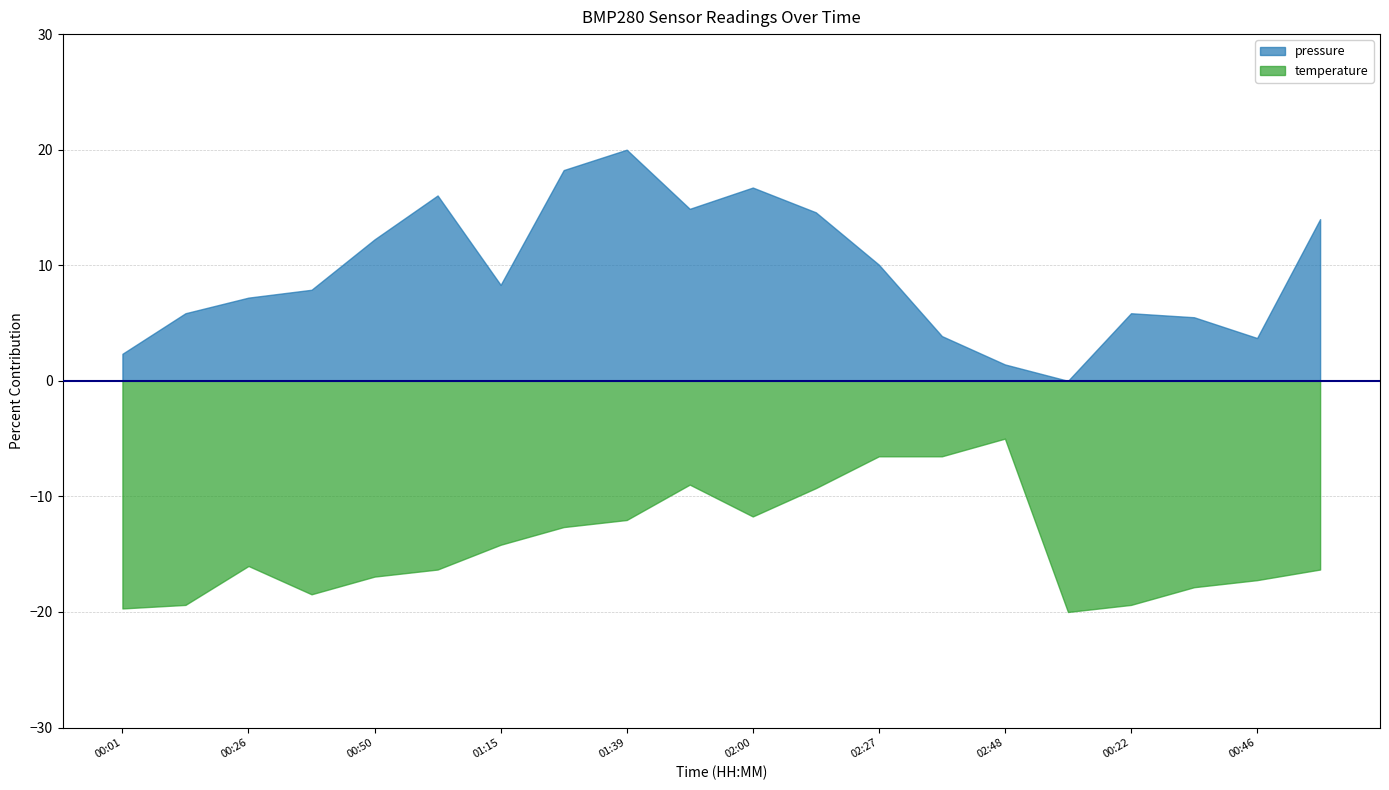

The pressure series shows 103112.1 at 00:22. True or false?

True